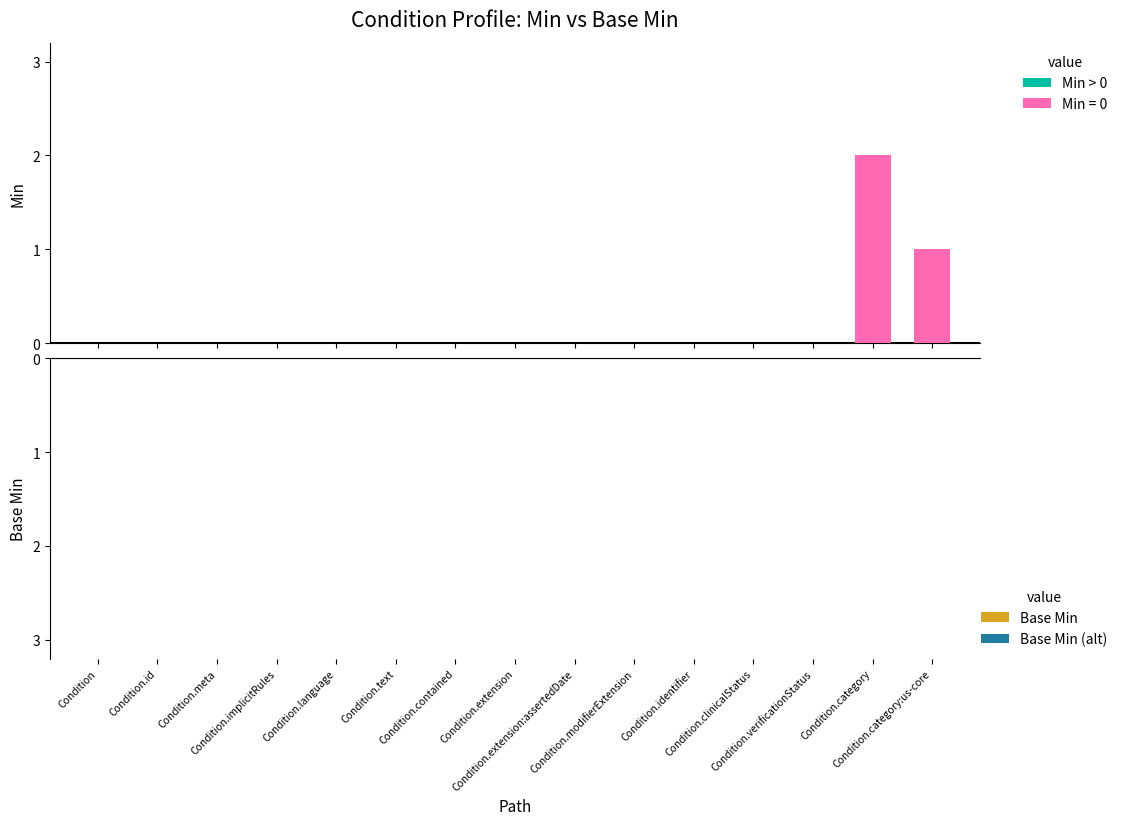

What is the sum of all values?

3